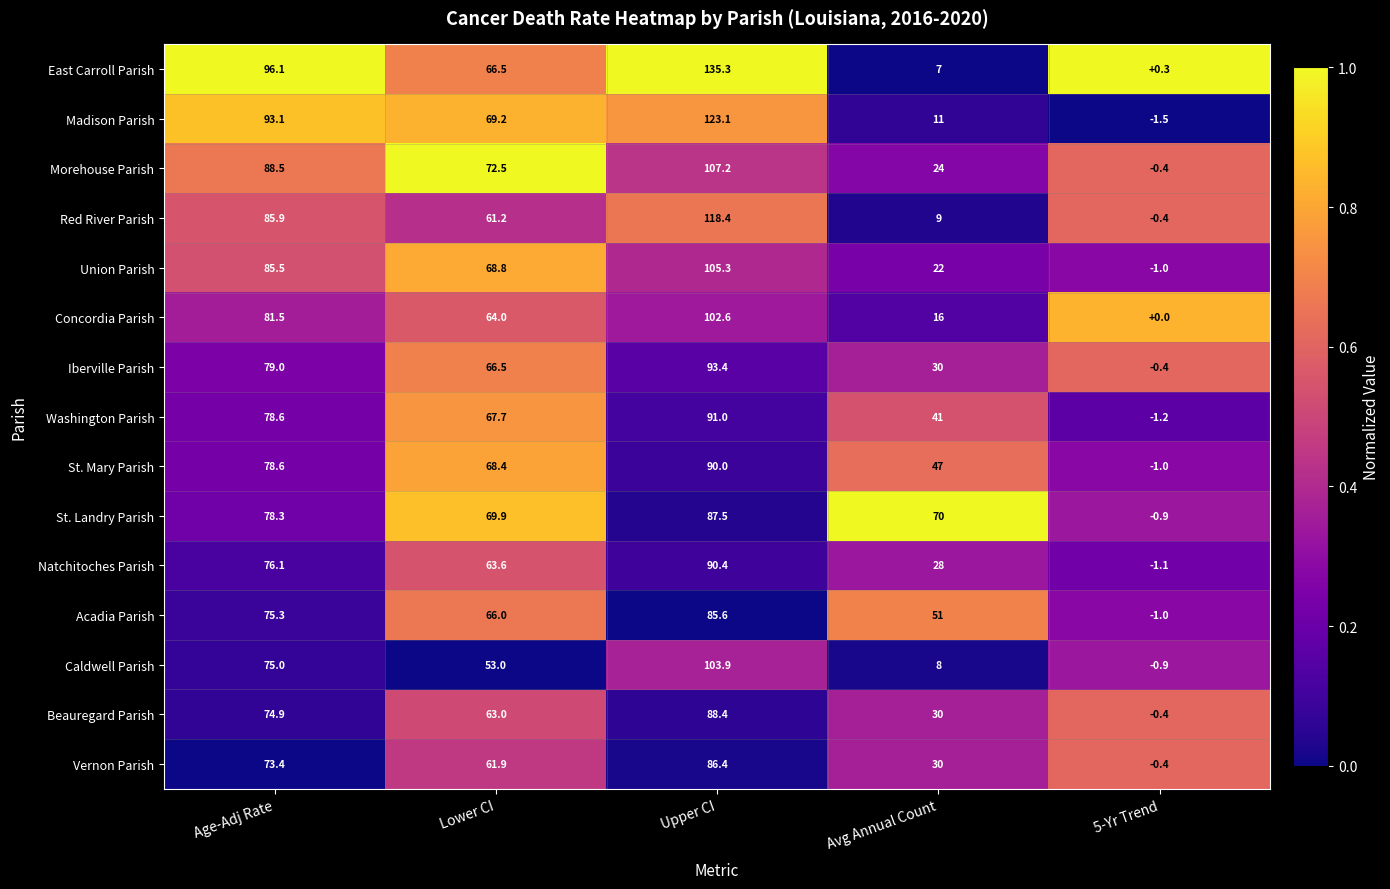

True or false: Madison Parish has a value of 15.2 at Avg Annual Count.

False